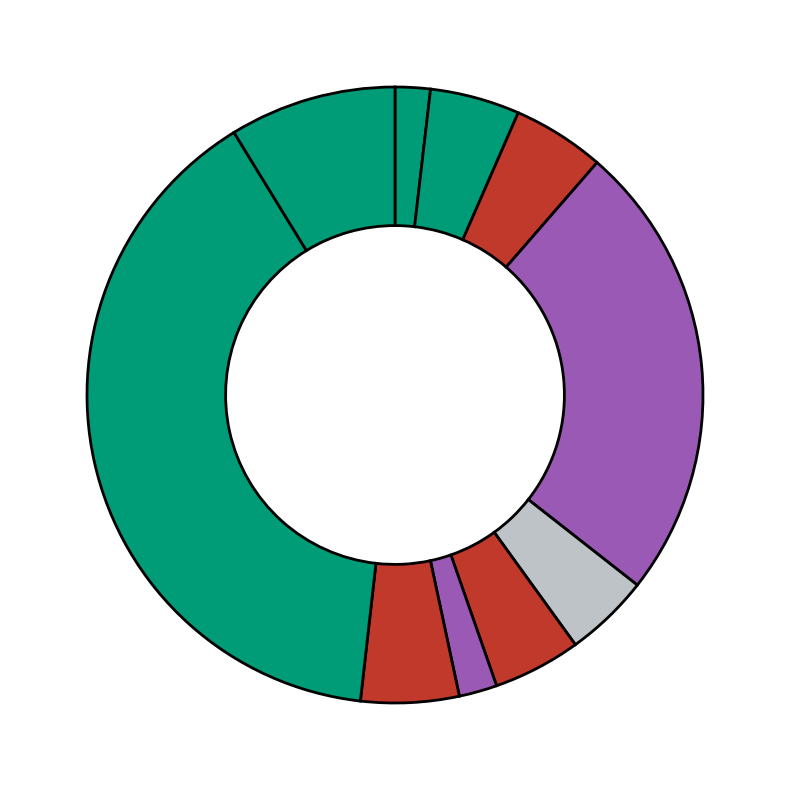

How many slices are in this pie chart?

10